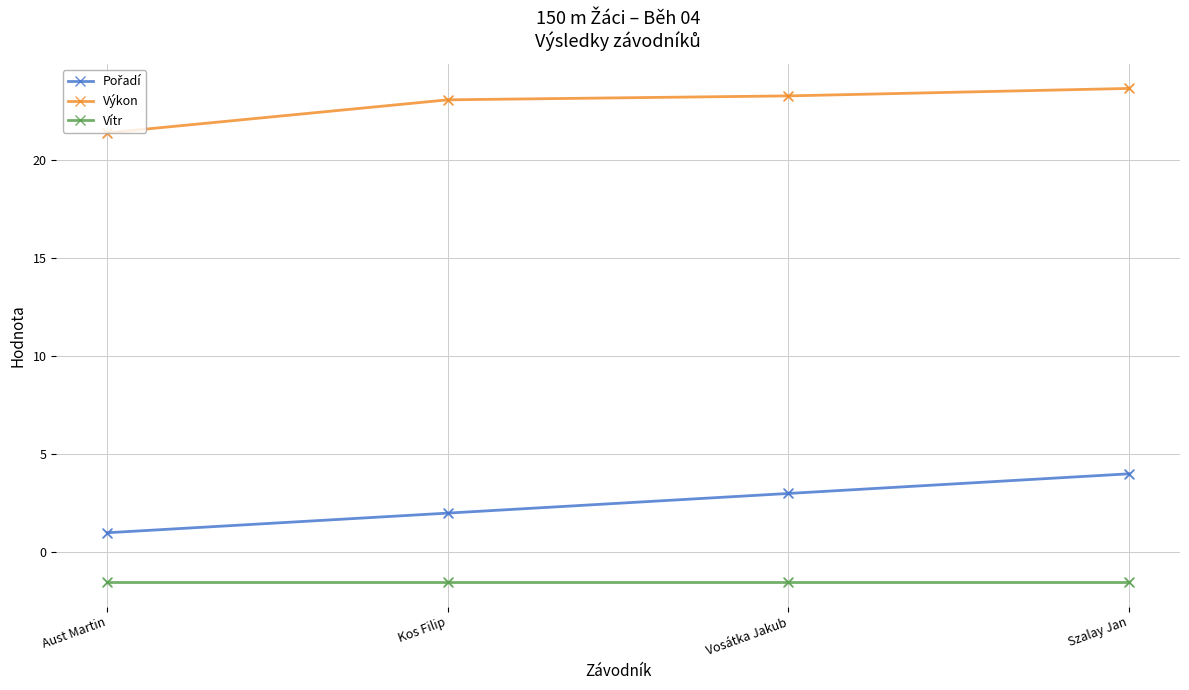

At how many categories does at least one series exceed 14?

4